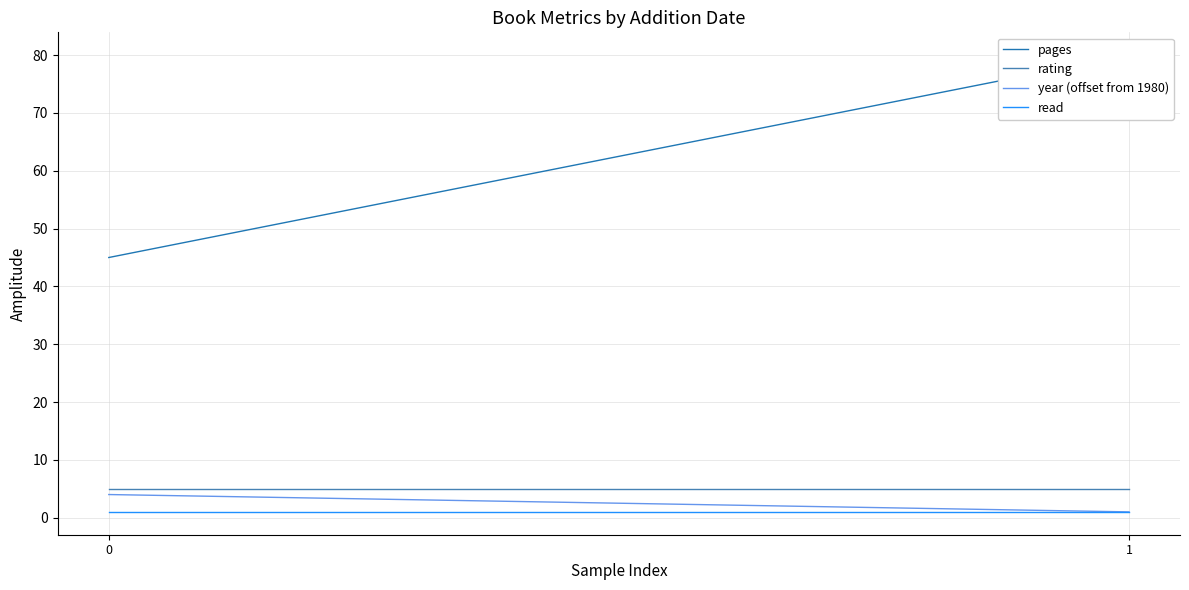

Which series changed the most between 0 and 1?

pages